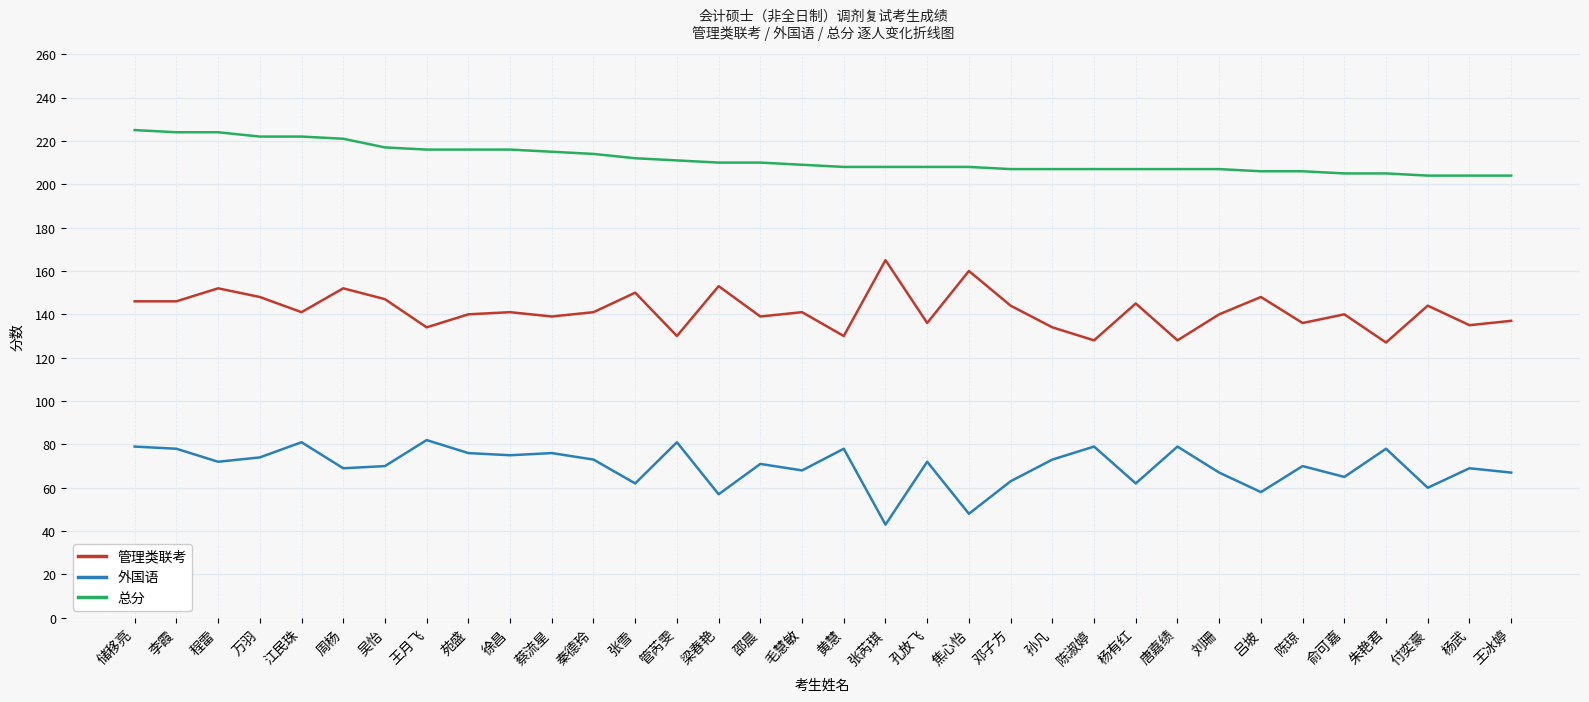

True or false: 管理类联考 and 总分 intersect in this chart.

False